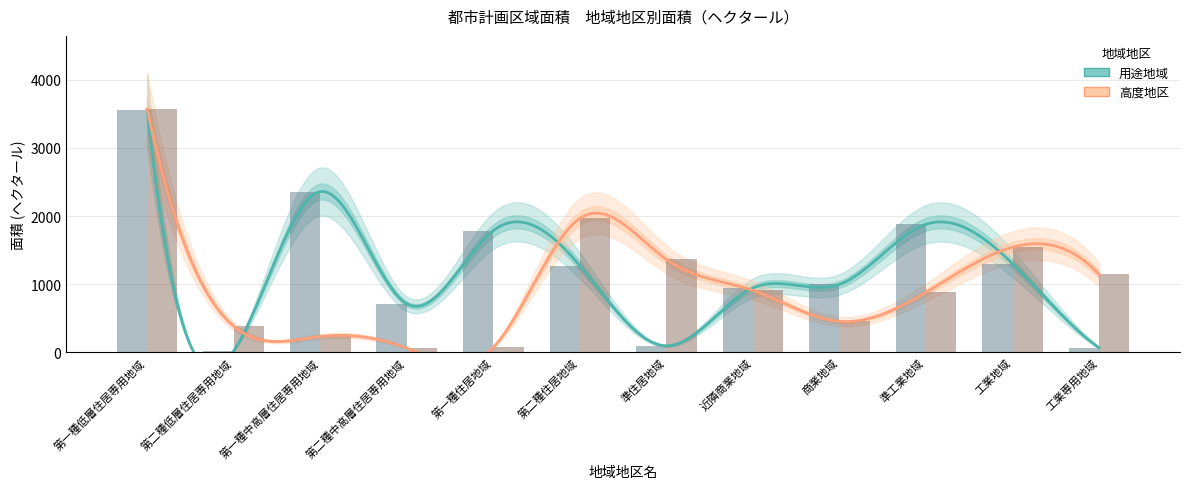

Does the chart contain stacked bars?

No